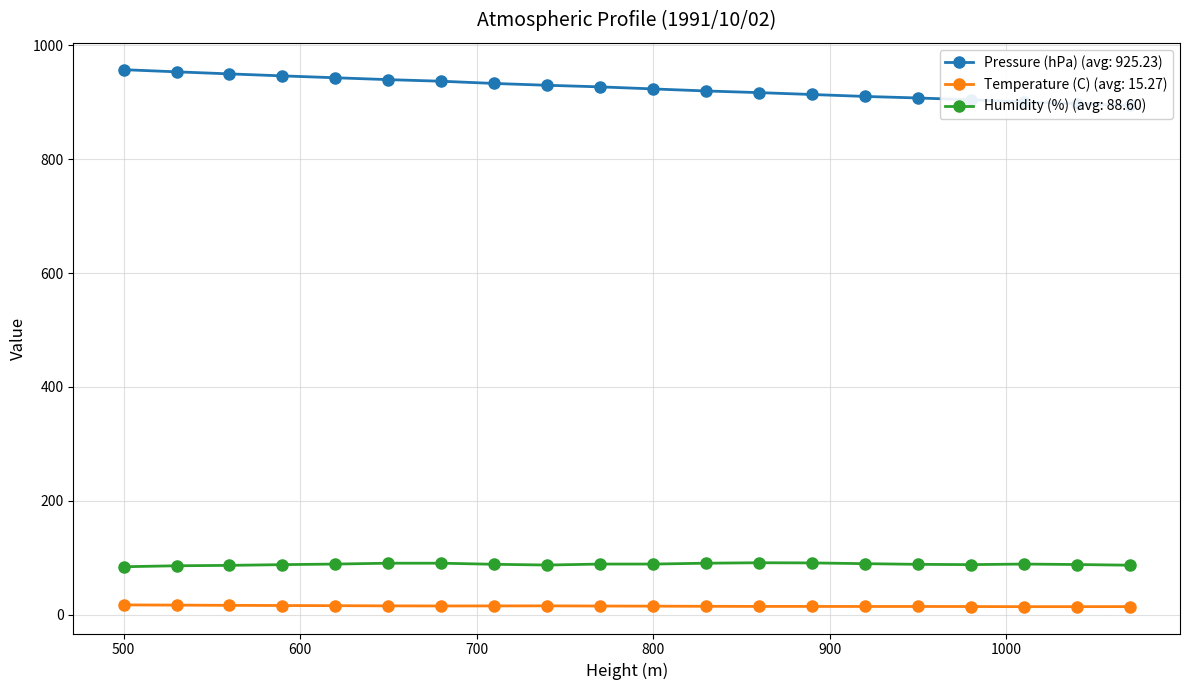

What are all the series names shown in the legend?

Pressure (hPa), Temperature (C), Humidity (%)